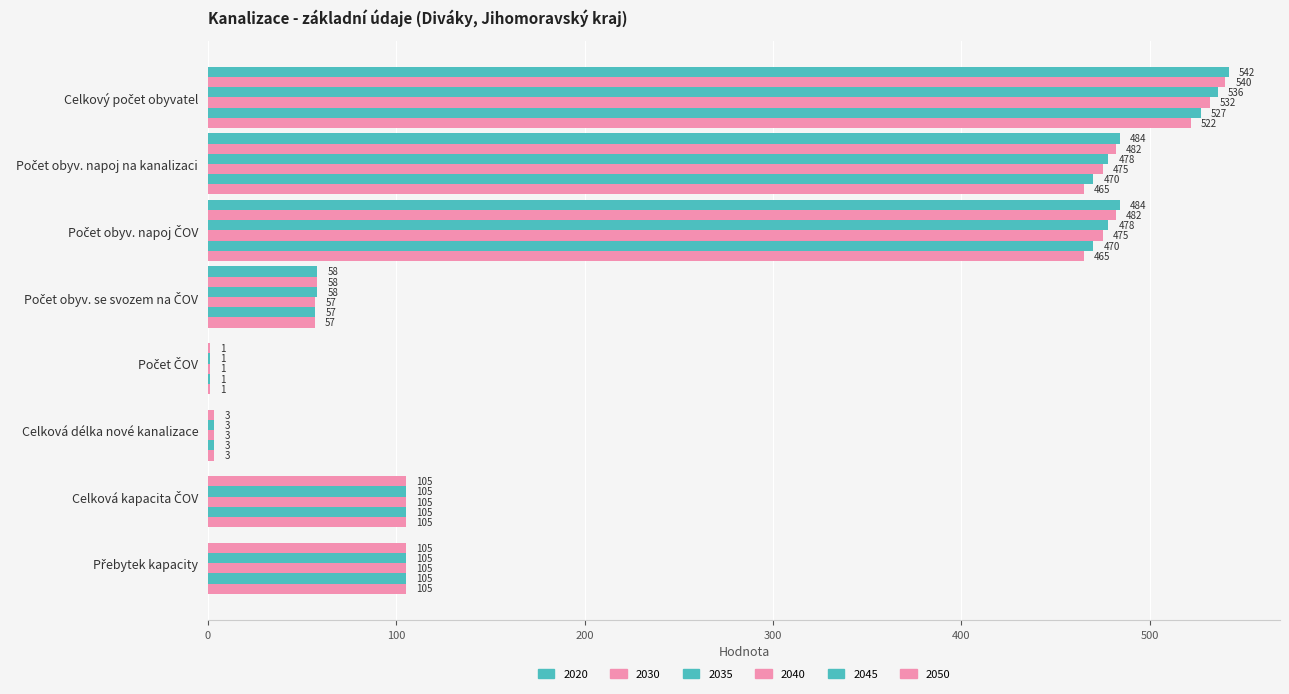

Rank the series at Celková kapacita ČOV from highest to lowest value.

2030, 2035, 2040, 2045, 2050, 2020